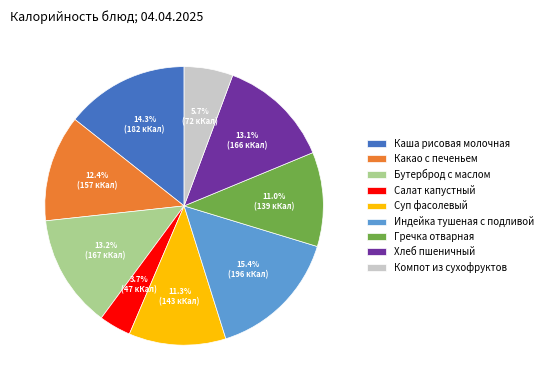

To the nearest percent, what portion does Суп фасолевый represent?

11%